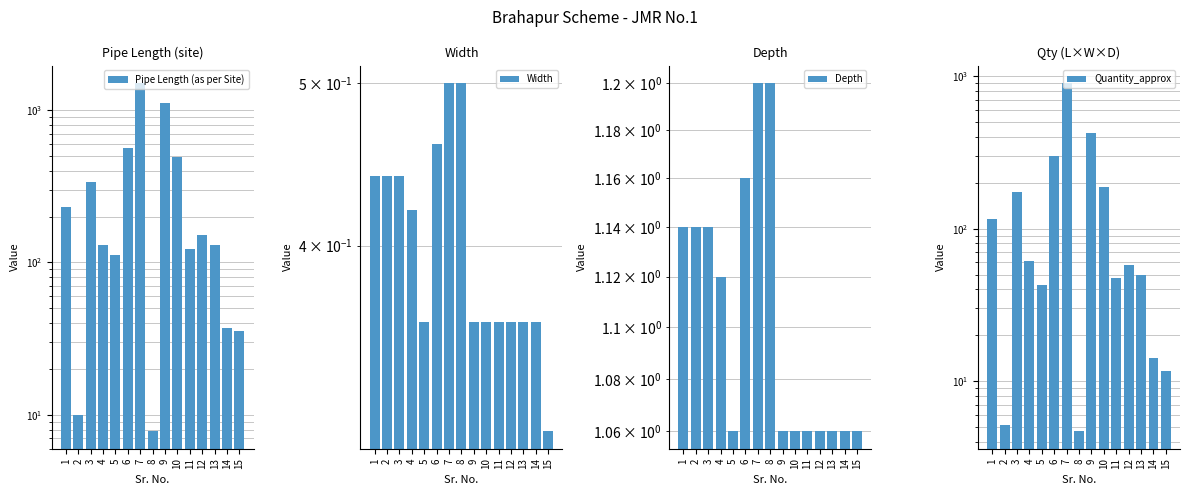

List the series in order of their peak value, highest first.

Pipe Length (as per Site), Quantity_approx, Depth, Width